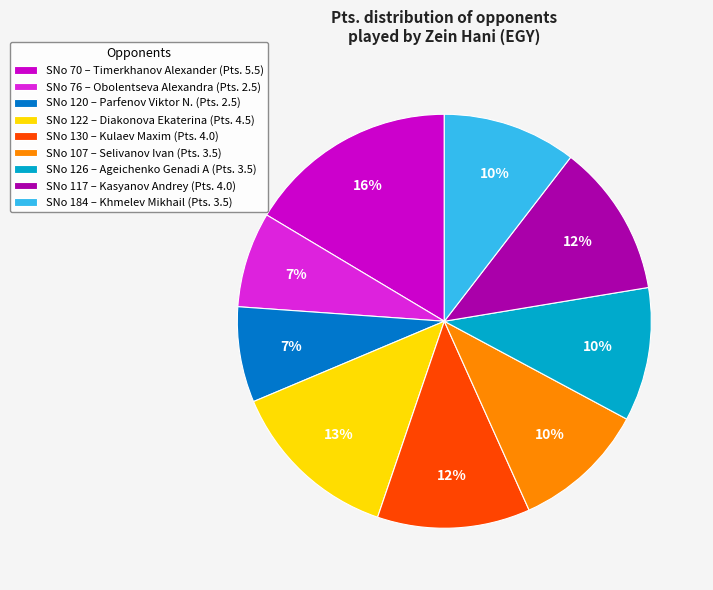

True or false: SNo 76 – Obolentseva Alexandra (Pts. 2.5) accounts for 7% of the total.

True